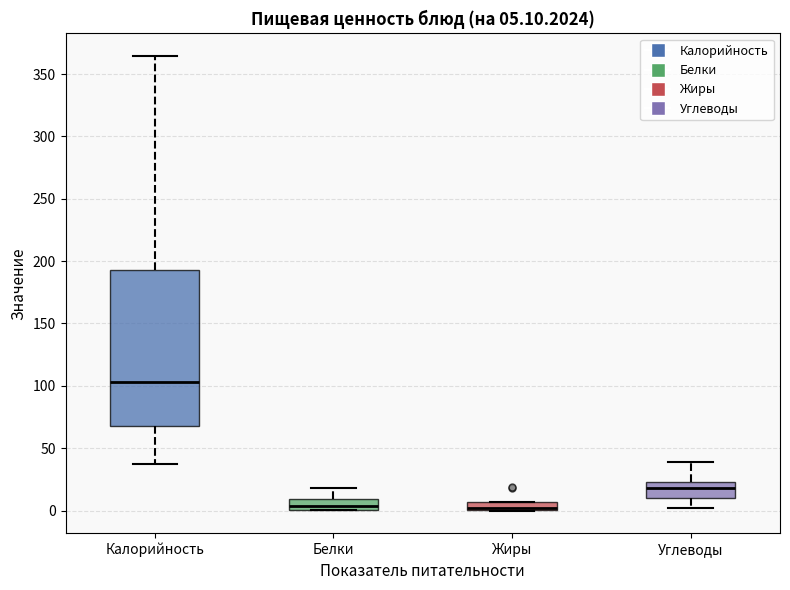

Which box is the tallest, from its lower edge to its upper edge?

Калорийность